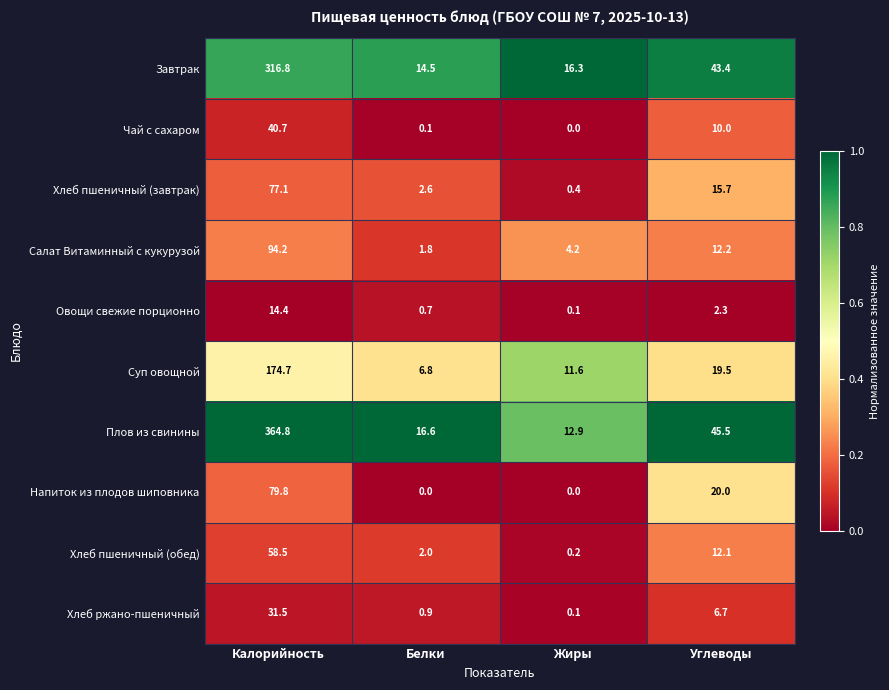

The Чай с сахаром series shows 10.0 at Углеводы. True or false?

True